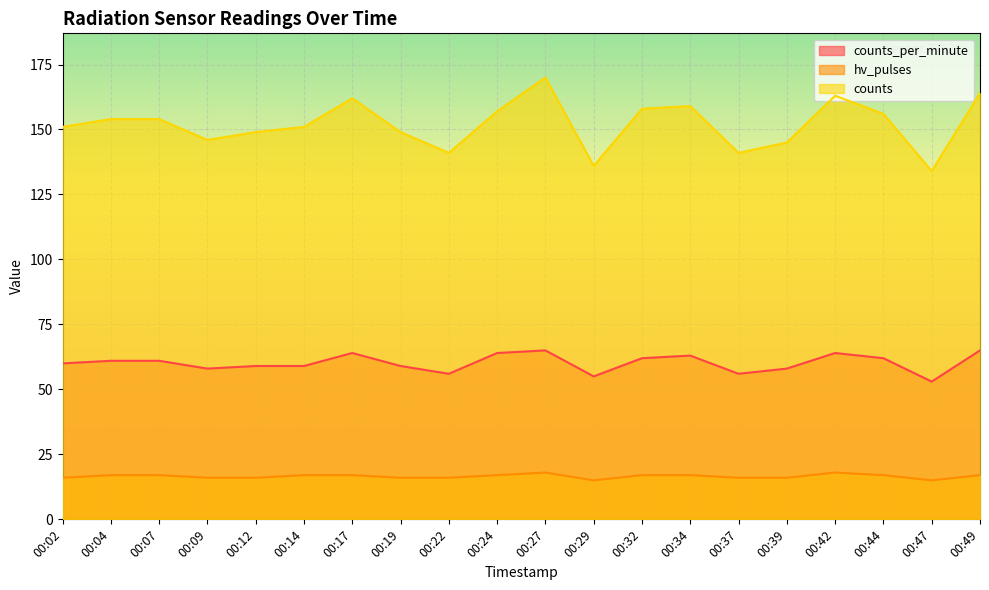

The counts_per_minute series shows 64 at 00:42. True or false?

True